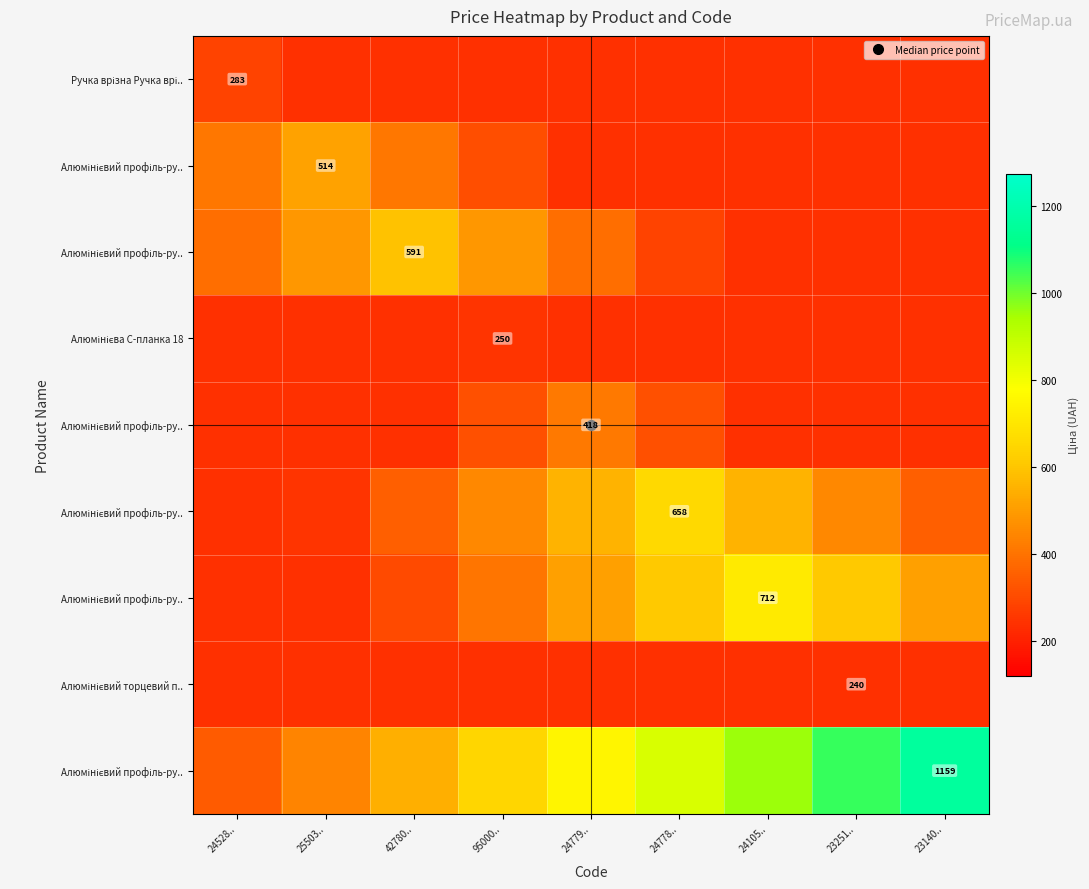

What is the greatest value displayed?

1159.2